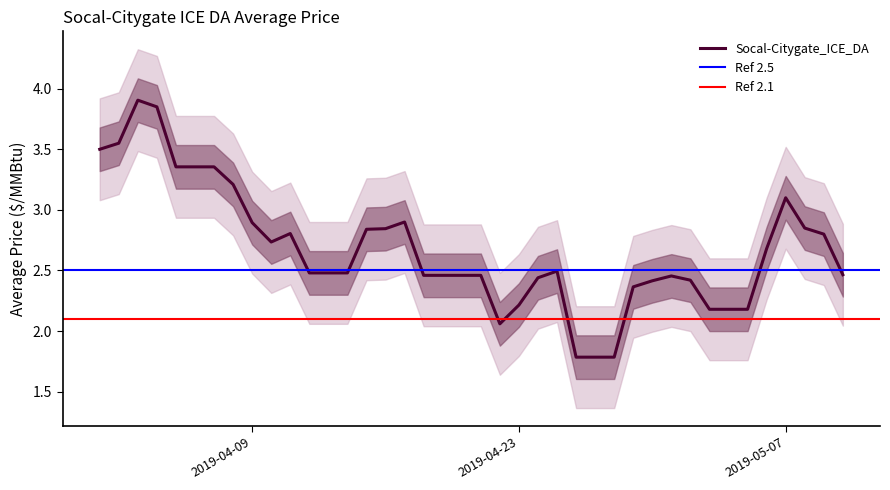

What is the lowest value of the Socal-Citygate_ICE_DA series?

1.8